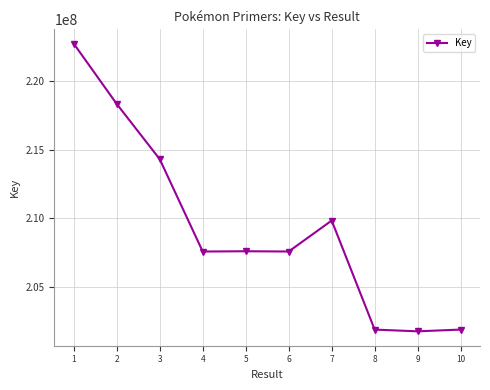

What is the smallest value displayed?

201754122